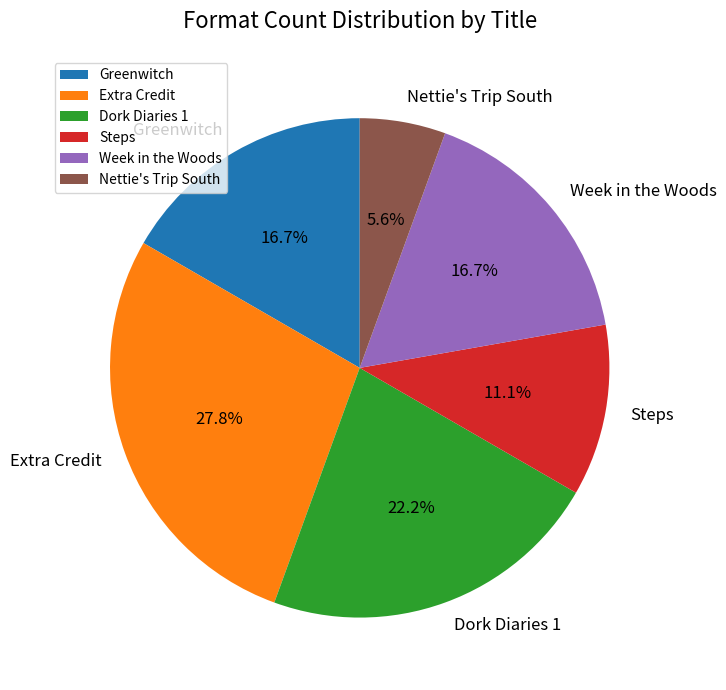

How much of the chart is everything except Week in the Woods?

83.3%